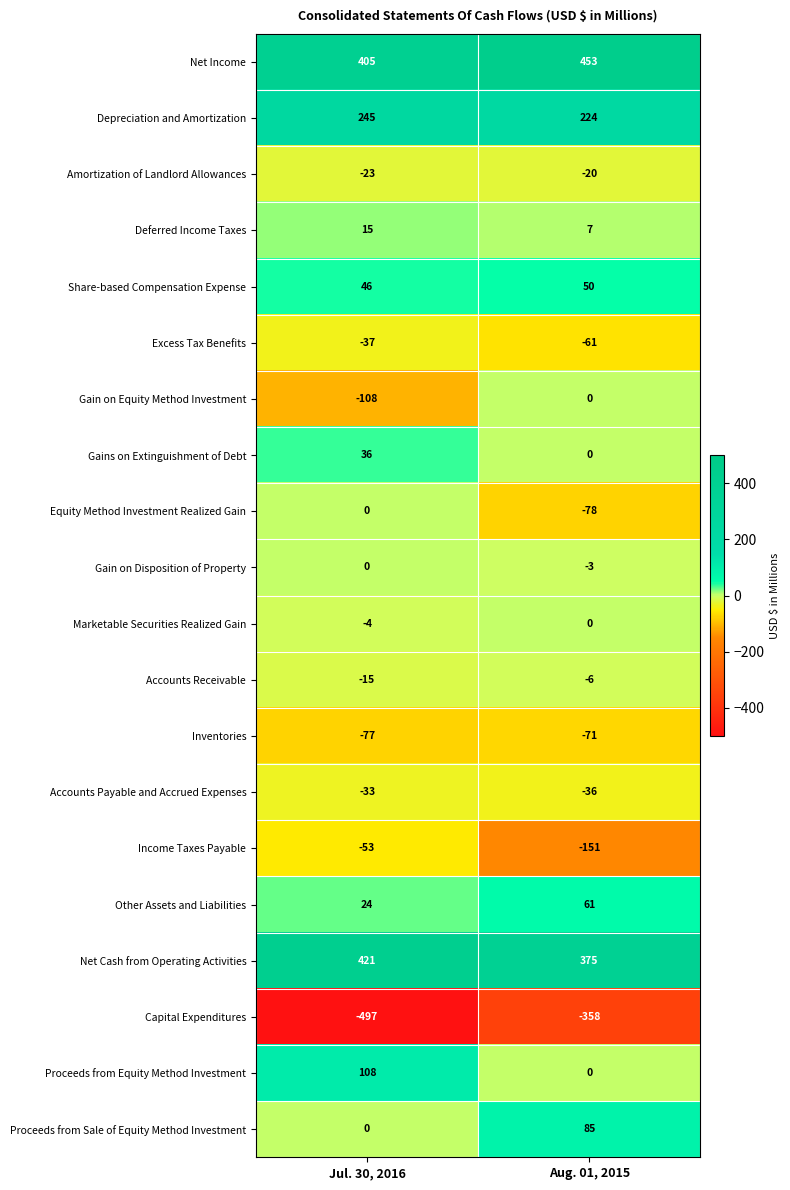

What value does the Share-based Compensation Expense series have at Jul. 30, 2016?

46